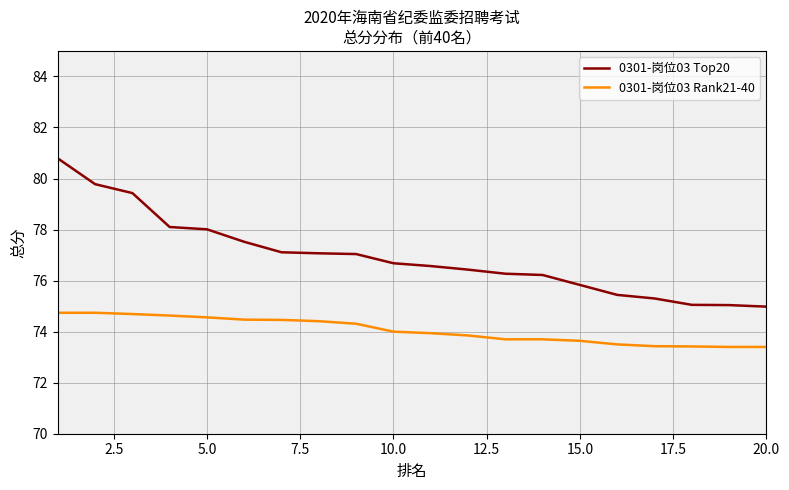

True or false: 0301-岗位03 Rank21-40 and 0301-岗位03 Top20 intersect in this chart.

False